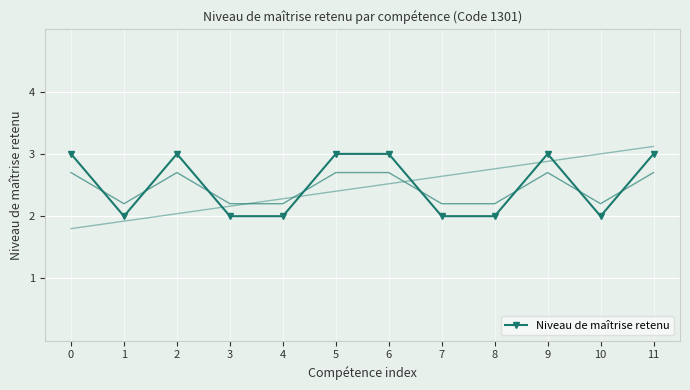

Reading left to right, transcribe all the data shown in this chart.

3	2	3	2	2	3	3	2	2	3	2	3